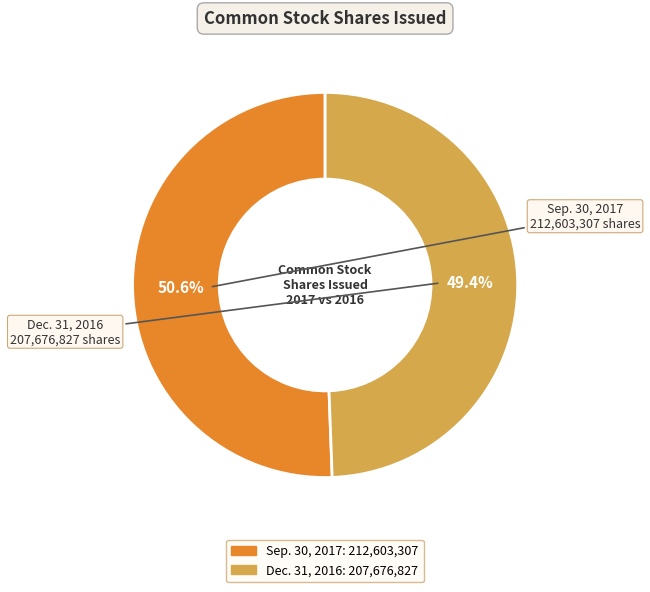

How many segments does this pie chart have?

2